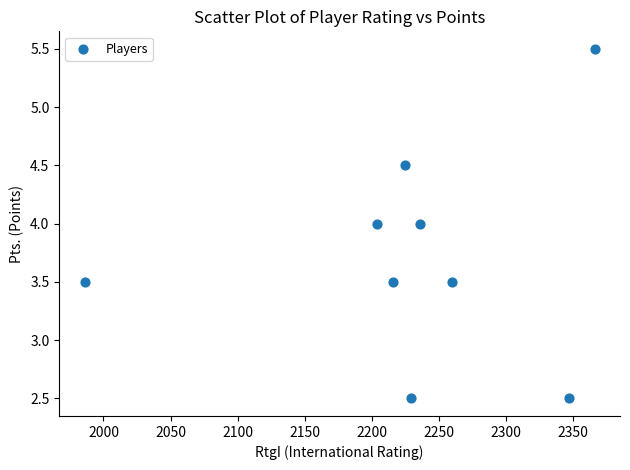

What is the range of X values (max minus min)?

380.0